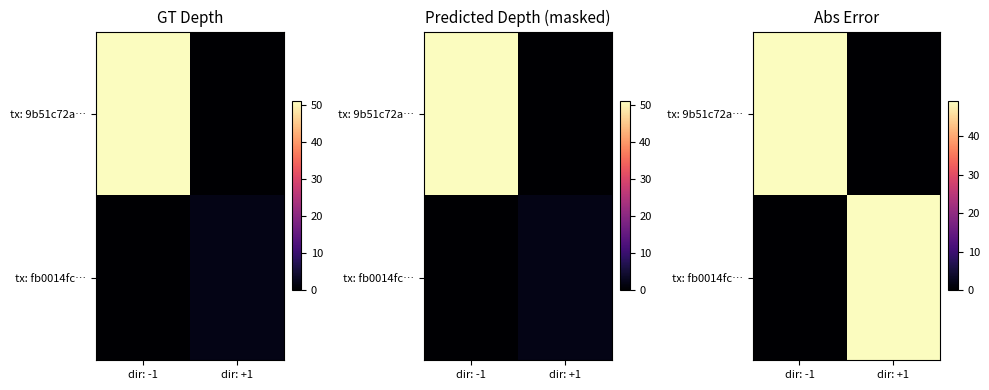

Which category has the highest value in the tx: 9b51c72a… series?

dir: -1